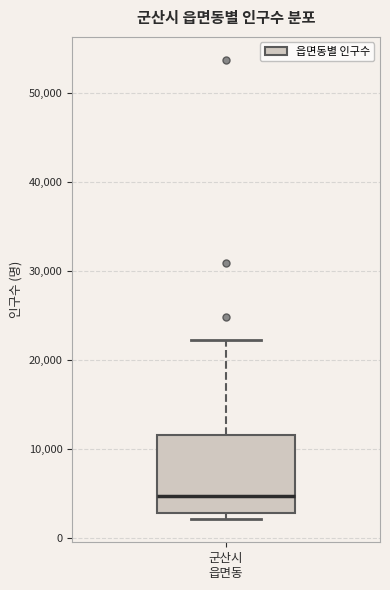

Transcribe this box plot: give where the median line is, the range the box spans, and where the two whiskers end, as read against the y-axis. The values are not printed on the chart, so give them approximately, as read against the axis.

median 5000, box 3000 to 12000, whiskers 2000 to 22000